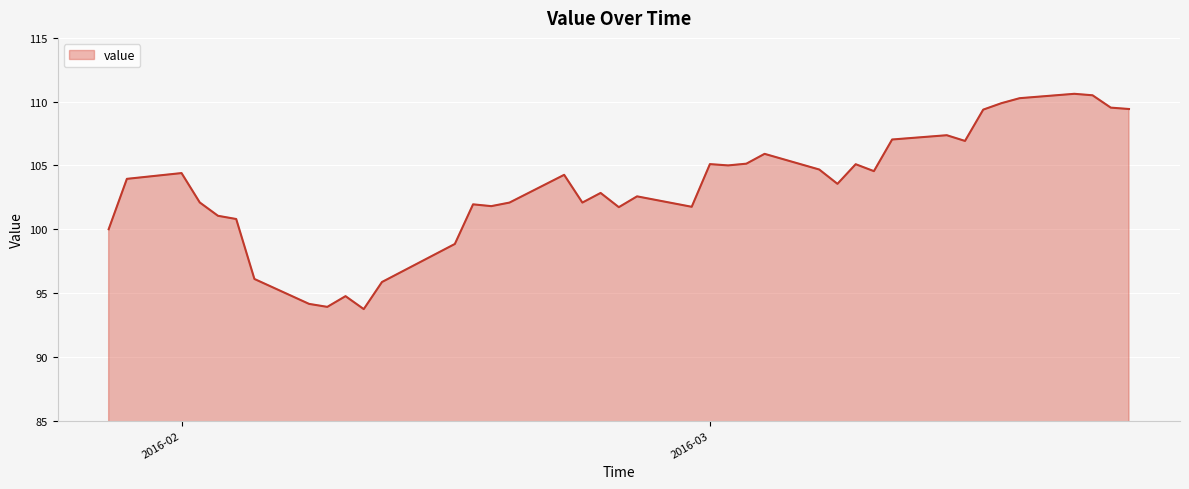

What is the maximum value shown in the chart?

110.6